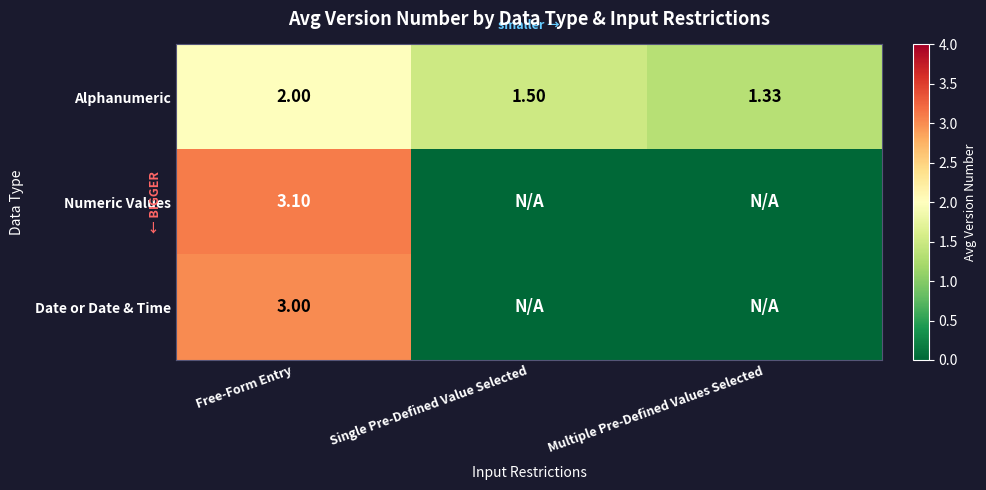

At which label does Alphanumeric reach its minimum?

Multiple Pre-Defined Values Selected